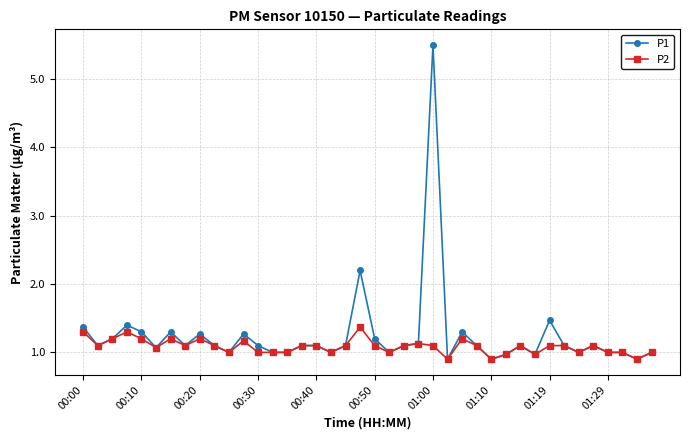

What is the value of the P2 point at the 1st from the left?

1.3